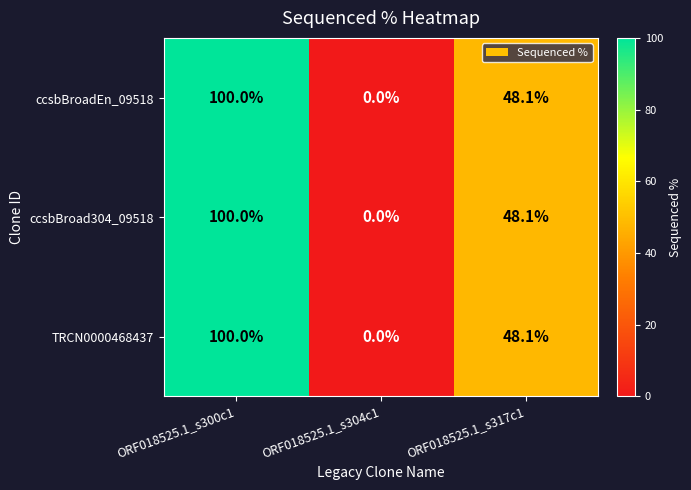

At how many categories does at least one series exceed 7?

2